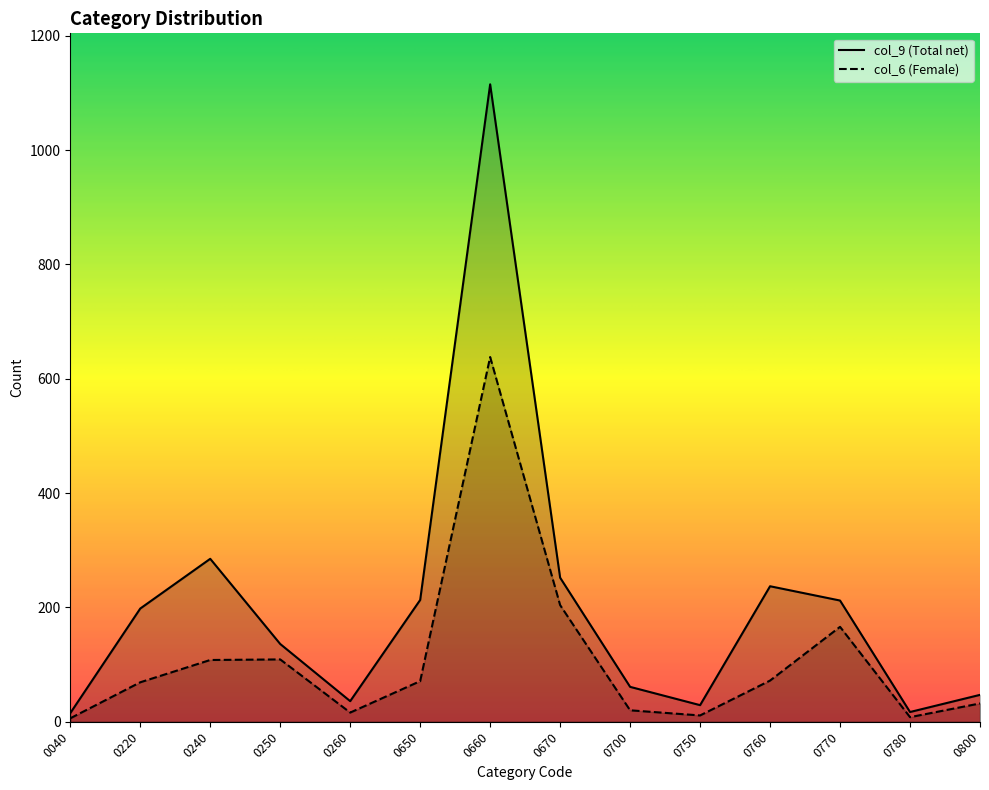

At which label is col_9 (Total net) closest to 565?

0240